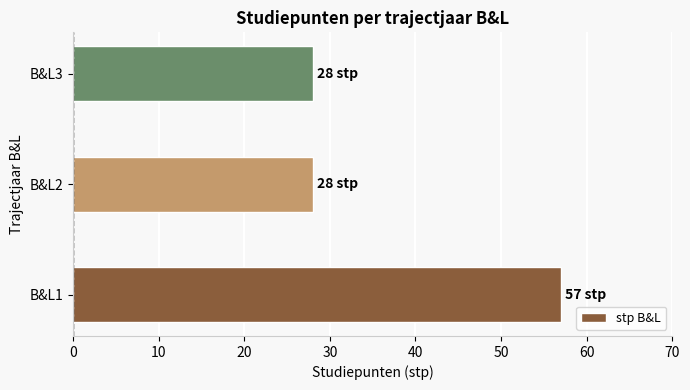

What is the sum of all values?

113